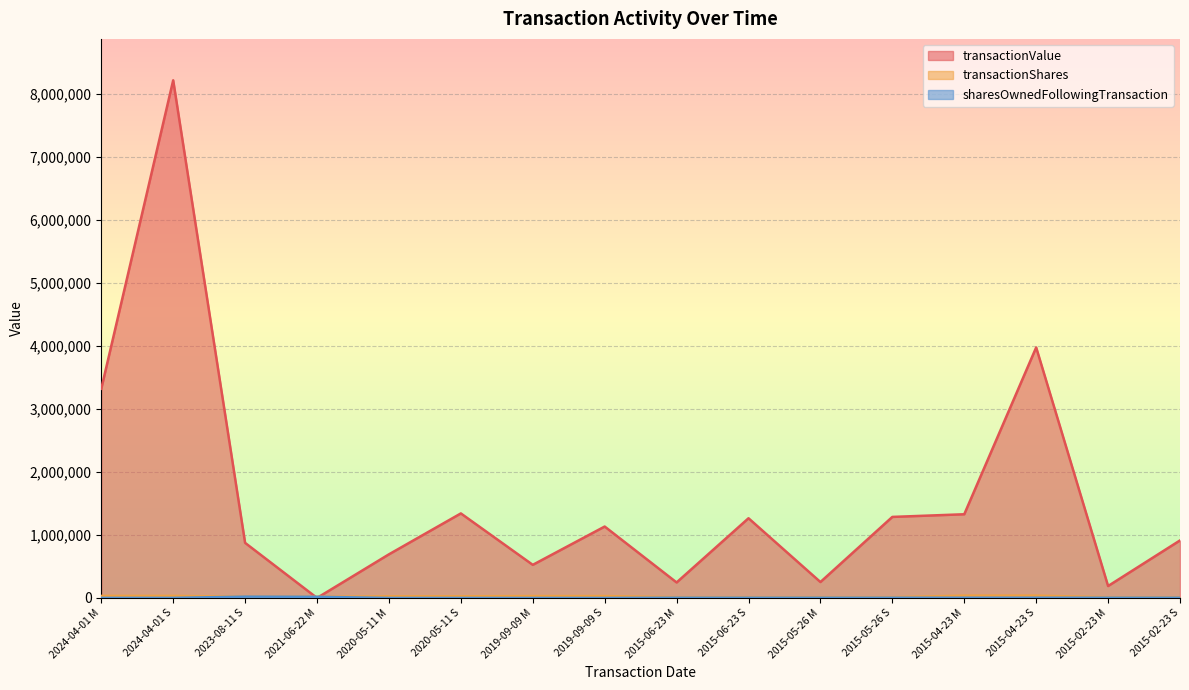

What is the average value of the transactionShares series?

22447